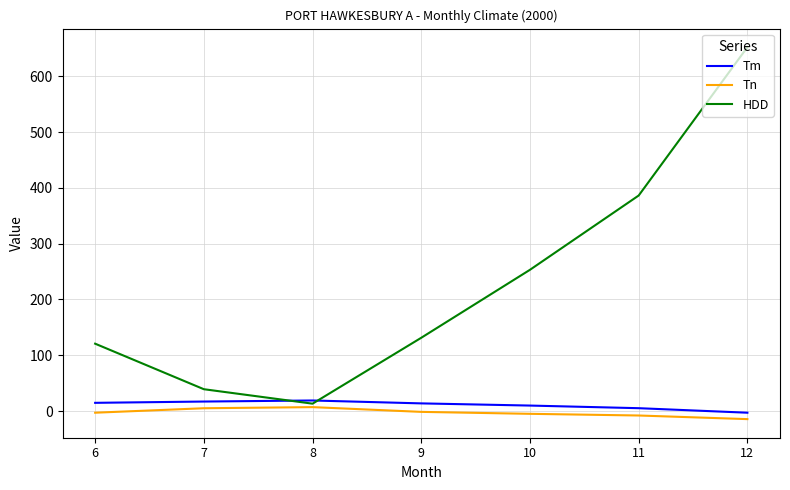

Which label corresponds to the smallest value in the chart?

12